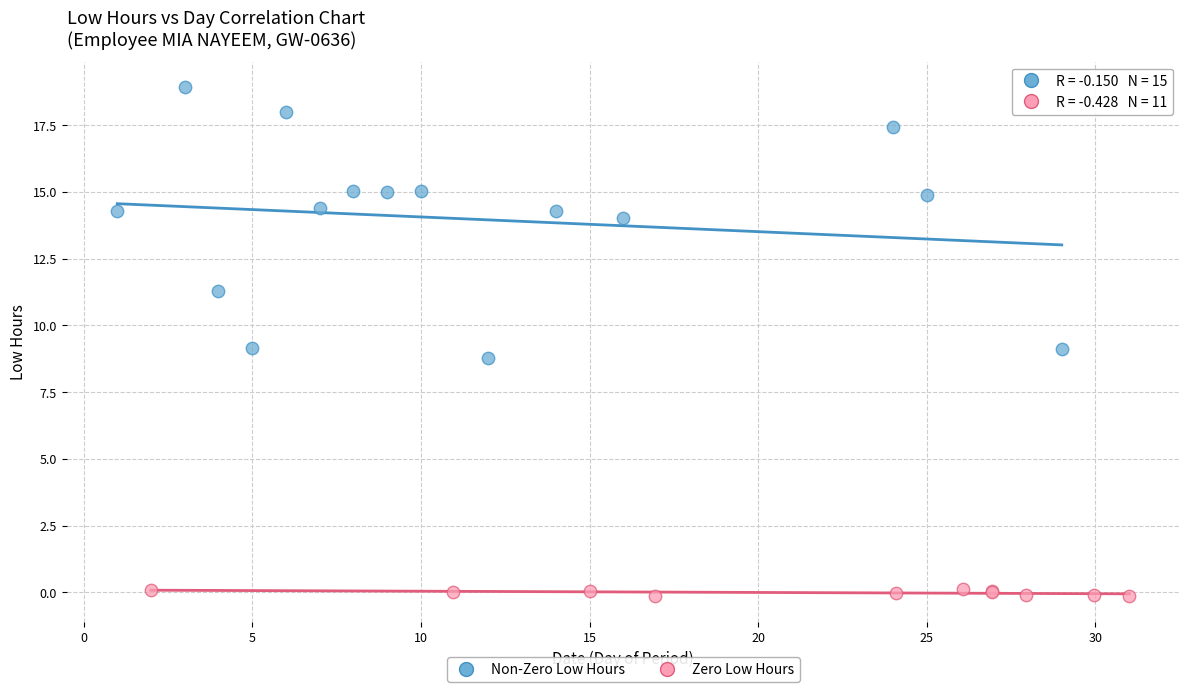

Which series has the widest spread of Y values?

Non-Zero Low Hours